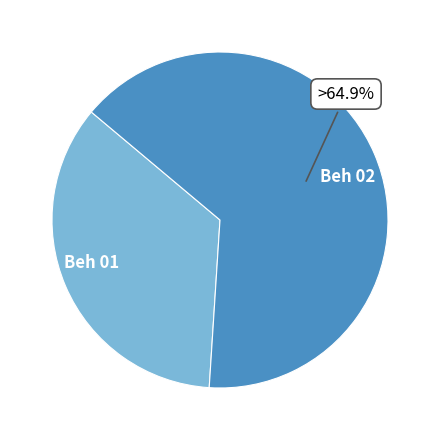

To the nearest percent, what is the average slice percentage?

50%